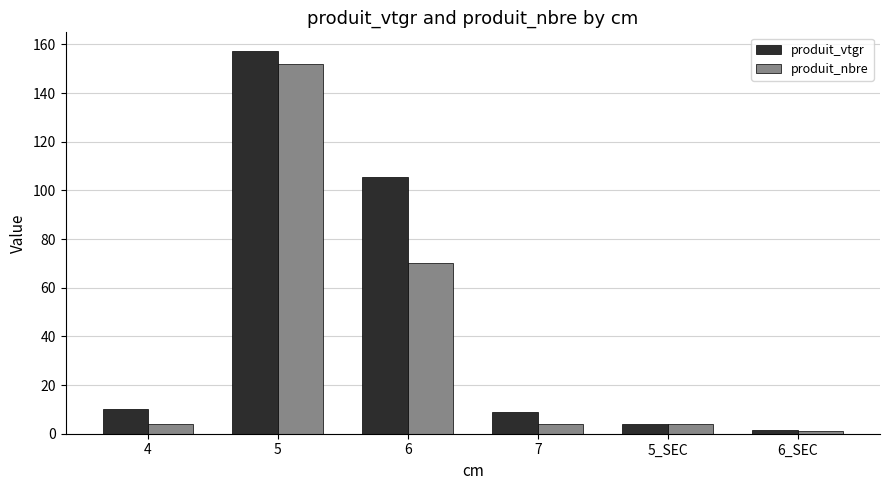

What is the difference between the produit_nbre values at 5_SEC and 5?

148.0